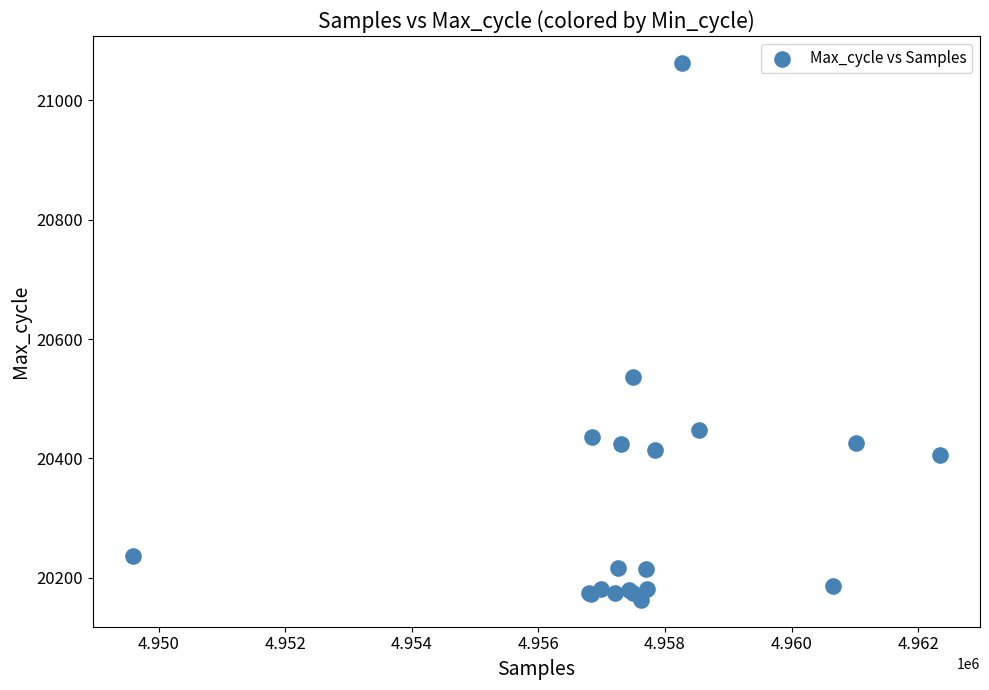

What Y value in the scatter plot is closest to 20613?

20536